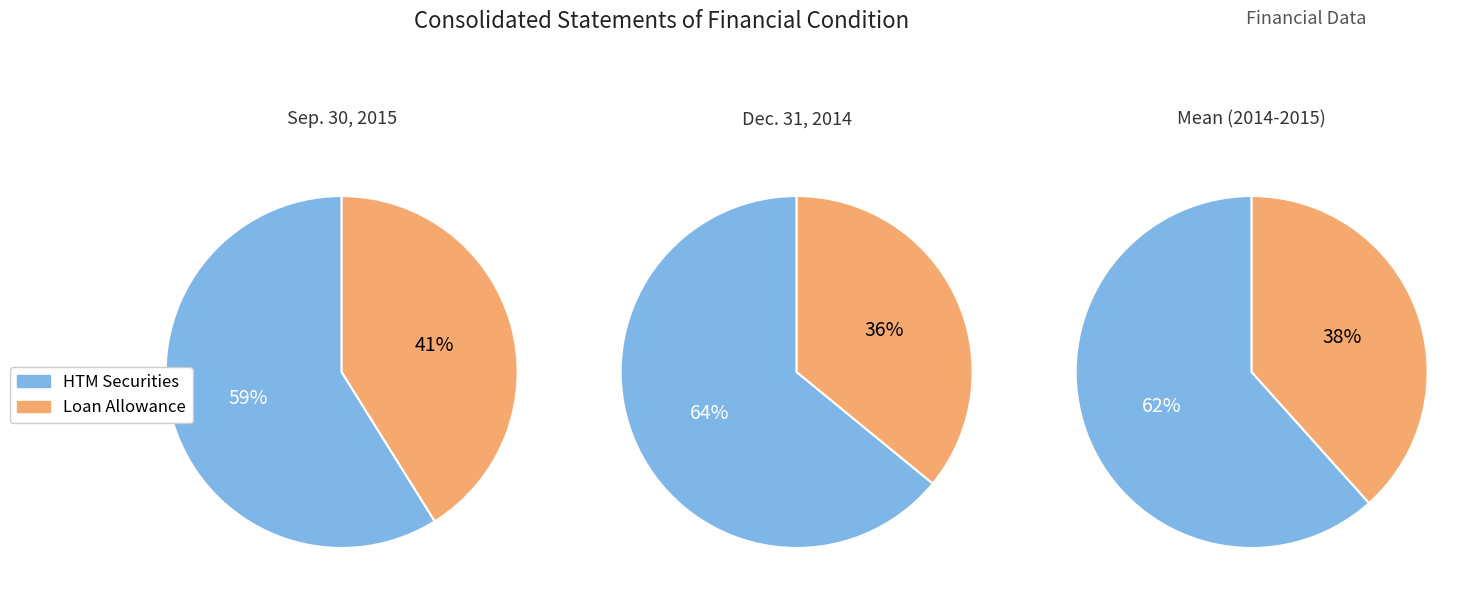

Is Held-to-maturity Securities, Fair Value the majority of the pie?

No